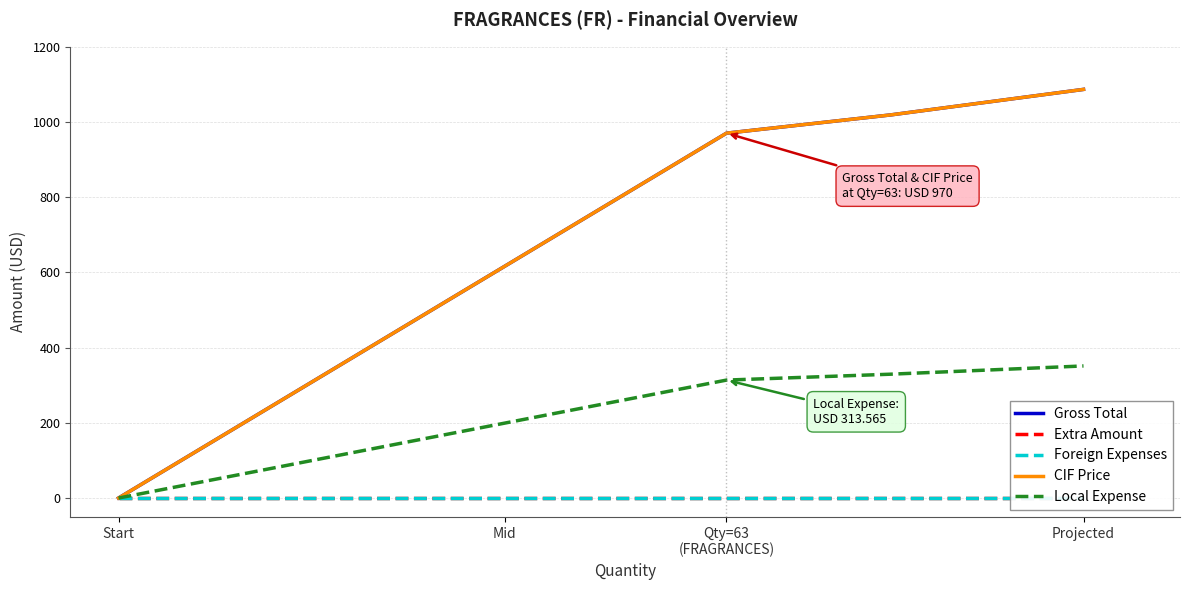

What are all the series names shown in the legend?

Gross Total, Extra Amount, Foreign Expenses, CIF Price, Local Expense